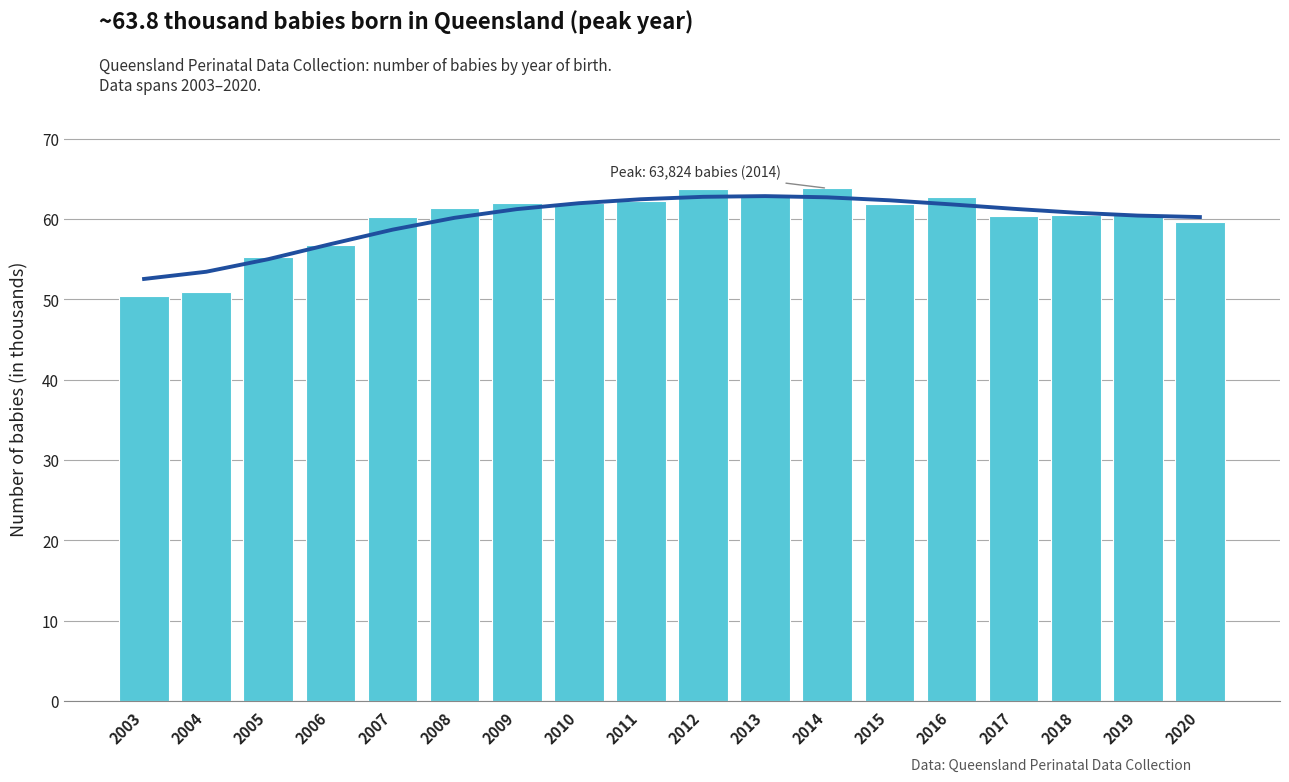

The chart shows a value of 40.6 at 2020. True or false?

False